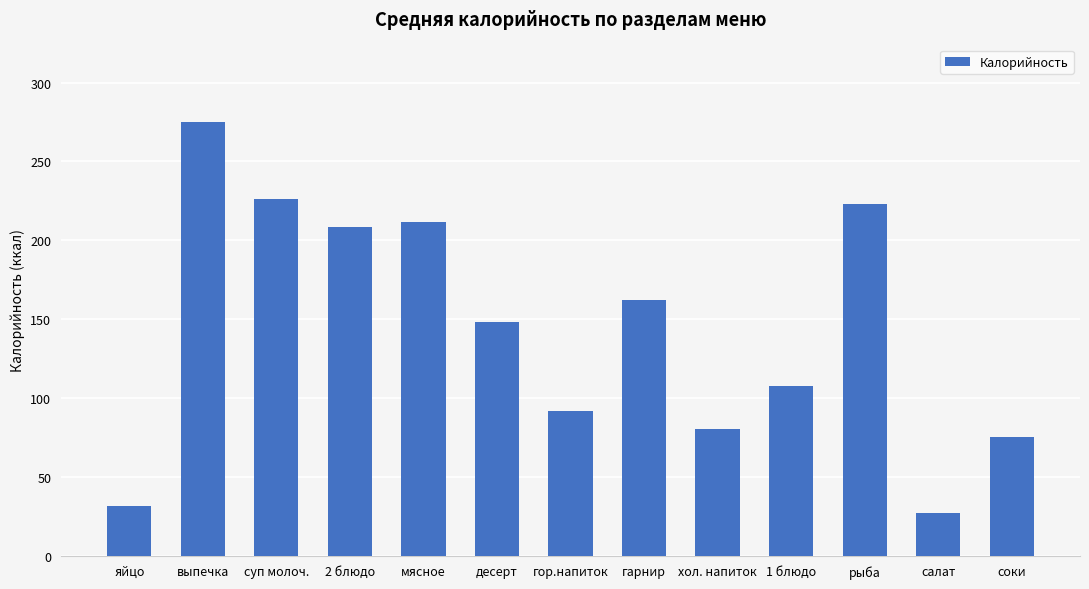

The value at хол. напиток is 23.5. True or false?

False